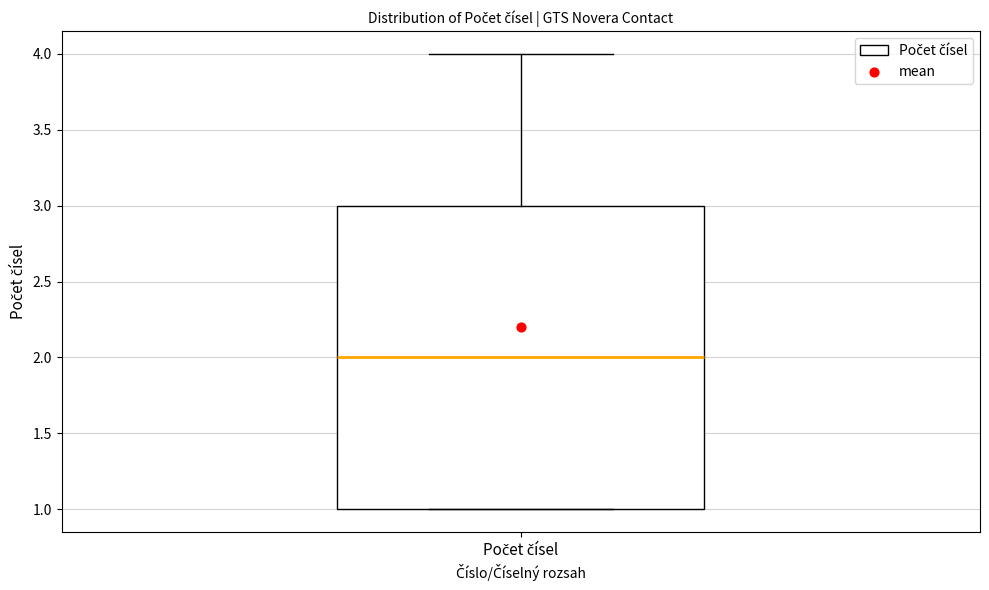

Where does the median line of the box for Počet čísel sit on the y-axis? The values are not printed on the chart, so give them approximately, as read against the axis.

2